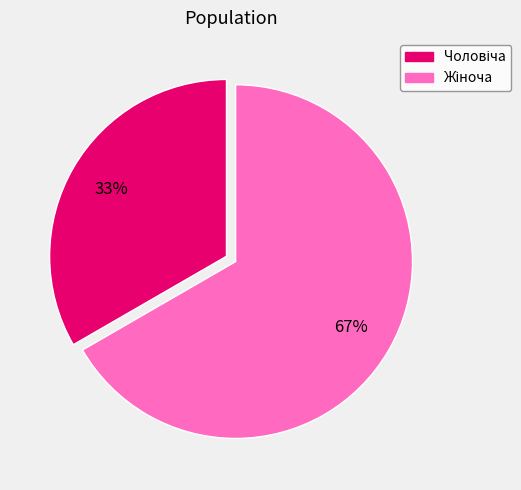

To the nearest percent, what is the average slice percentage?

50%